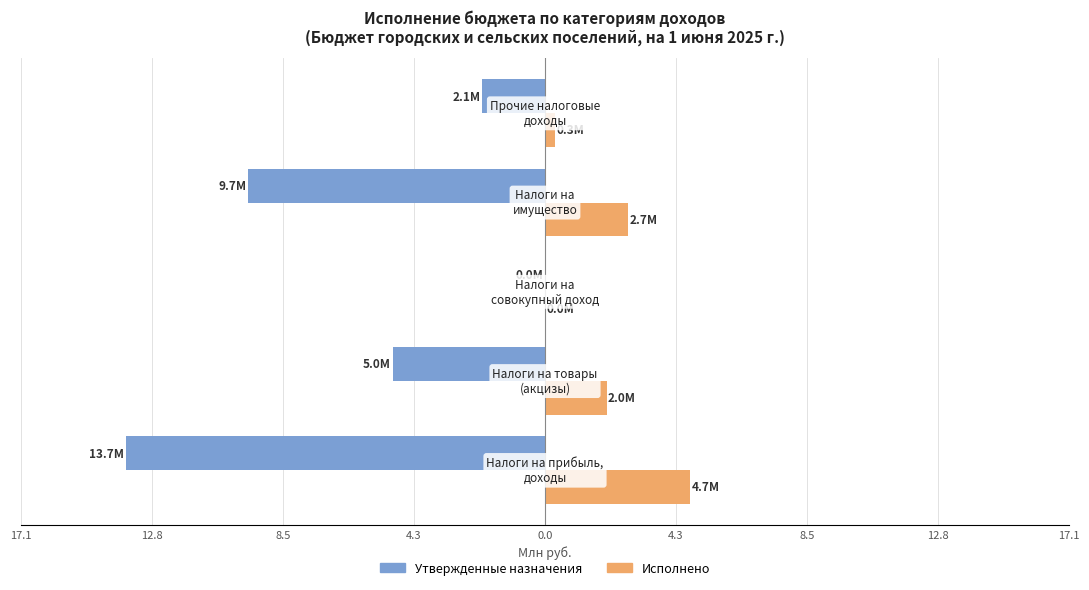

What are all the series names shown in the legend?

Утвержденные назначения, Исполнено